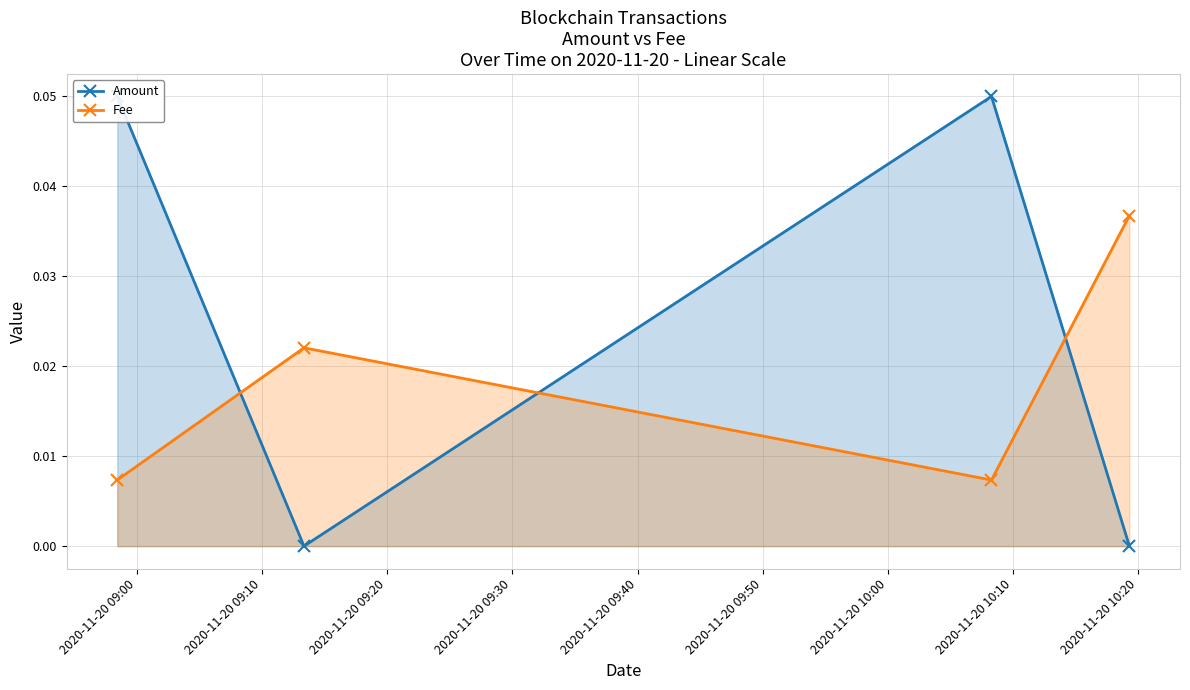

How many lines are shown in the chart?

2